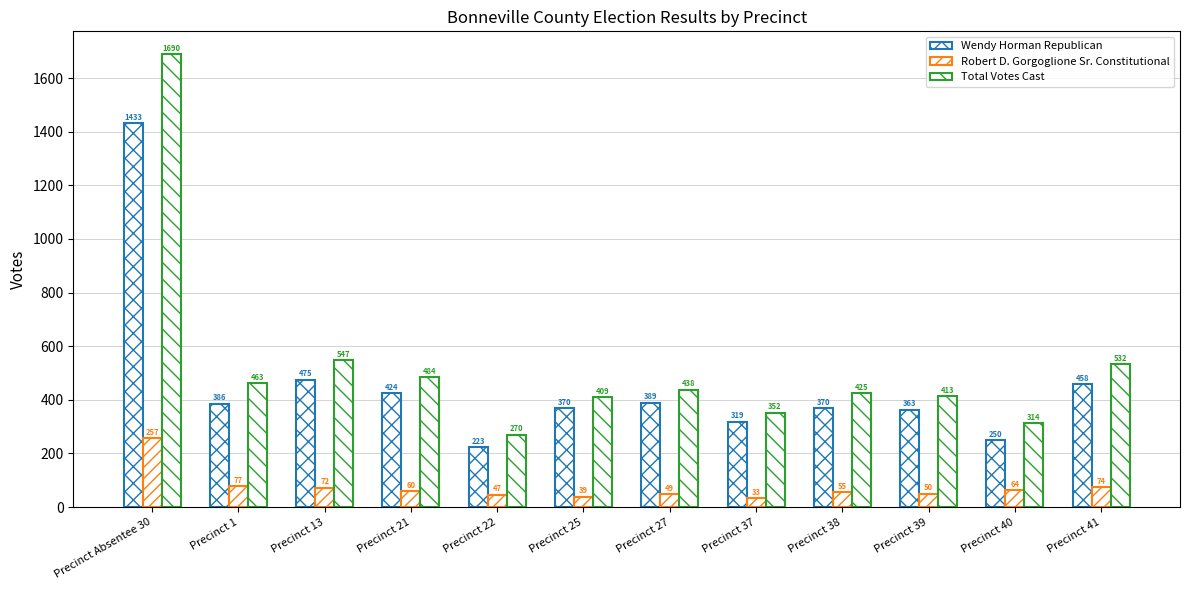

How many bars are there in each group?

3